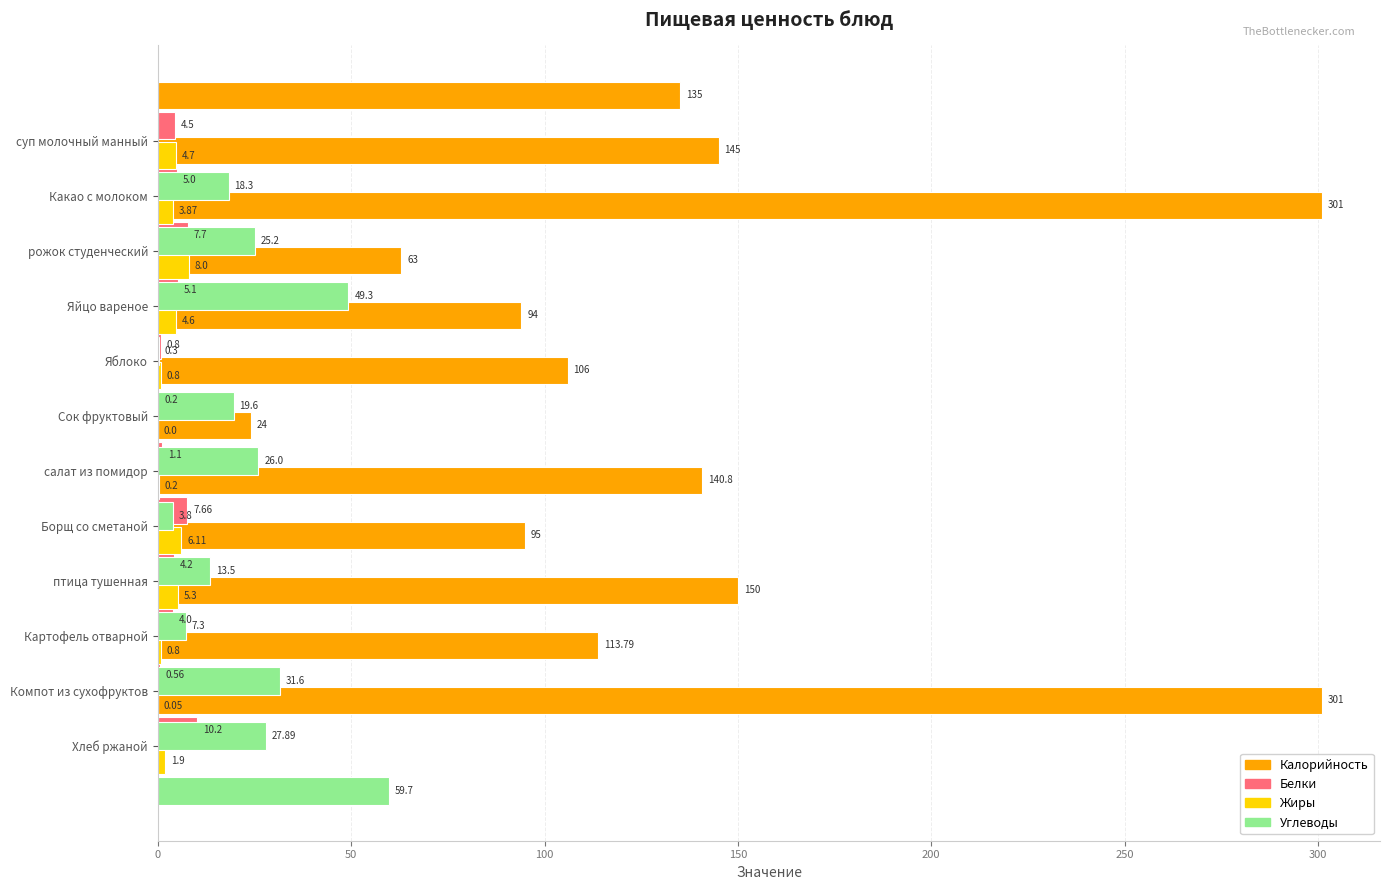

Reading right to left, transcribe all the data shown in this chart.

Калорийность: 301.0	113.8	150.0	95.0	140.8	24.0	106.0	94.0	63.0	301.0	145.0	135.0
Белки: 10.2	0.6	4.0	4.2	7.7	1.1	0.2	0.8	5.1	7.7	5.0	4.5
Жиры: 1.9	0.1	0.8	5.3	6.1	0.2	0.0	0.8	4.6	8.0	3.9	4.7
Углеводы: 59.7	27.9	31.6	7.3	13.5	3.8	26.0	19.6	0.3	49.3	25.2	18.3